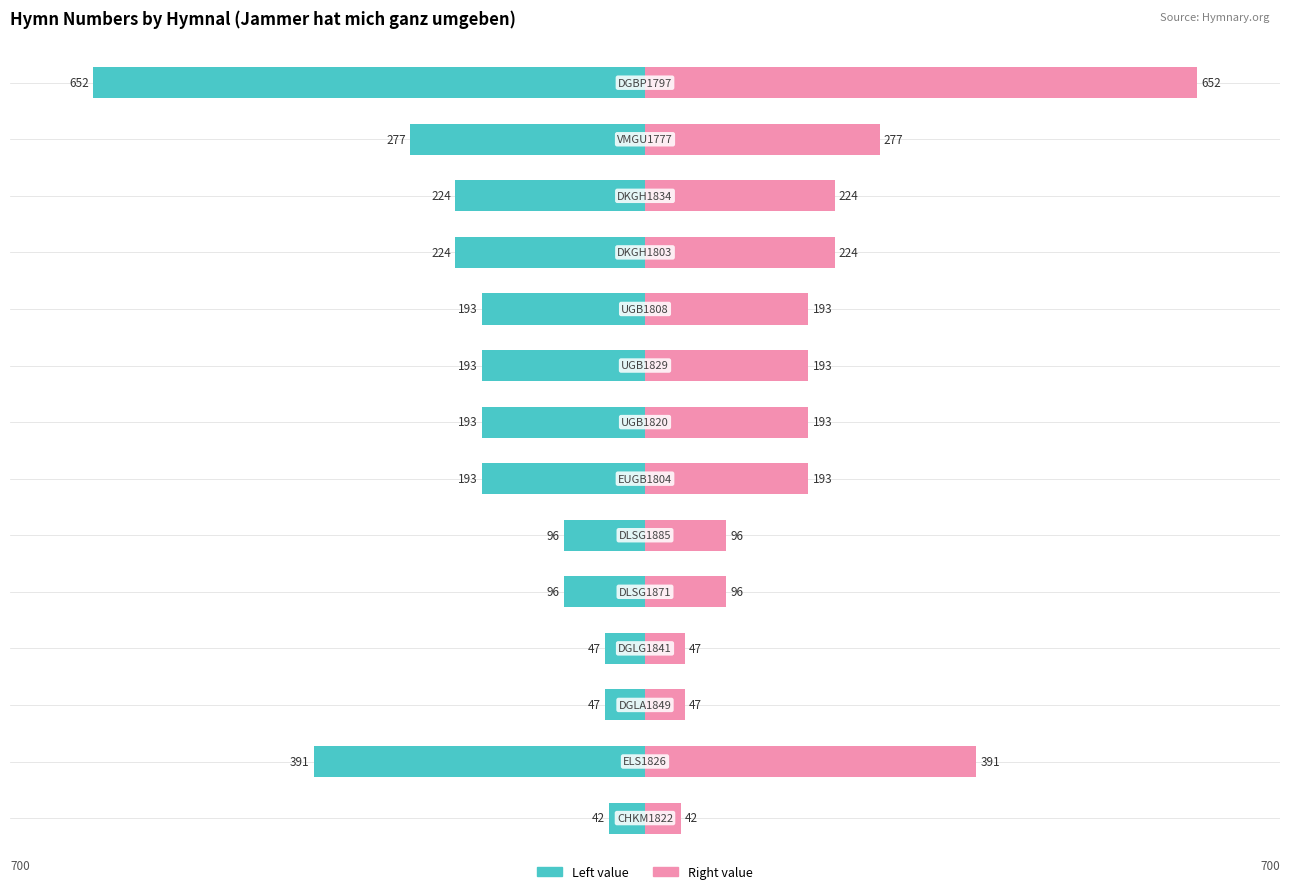

What is the difference between the maximum and minimum values in the Left (teal) series?

610